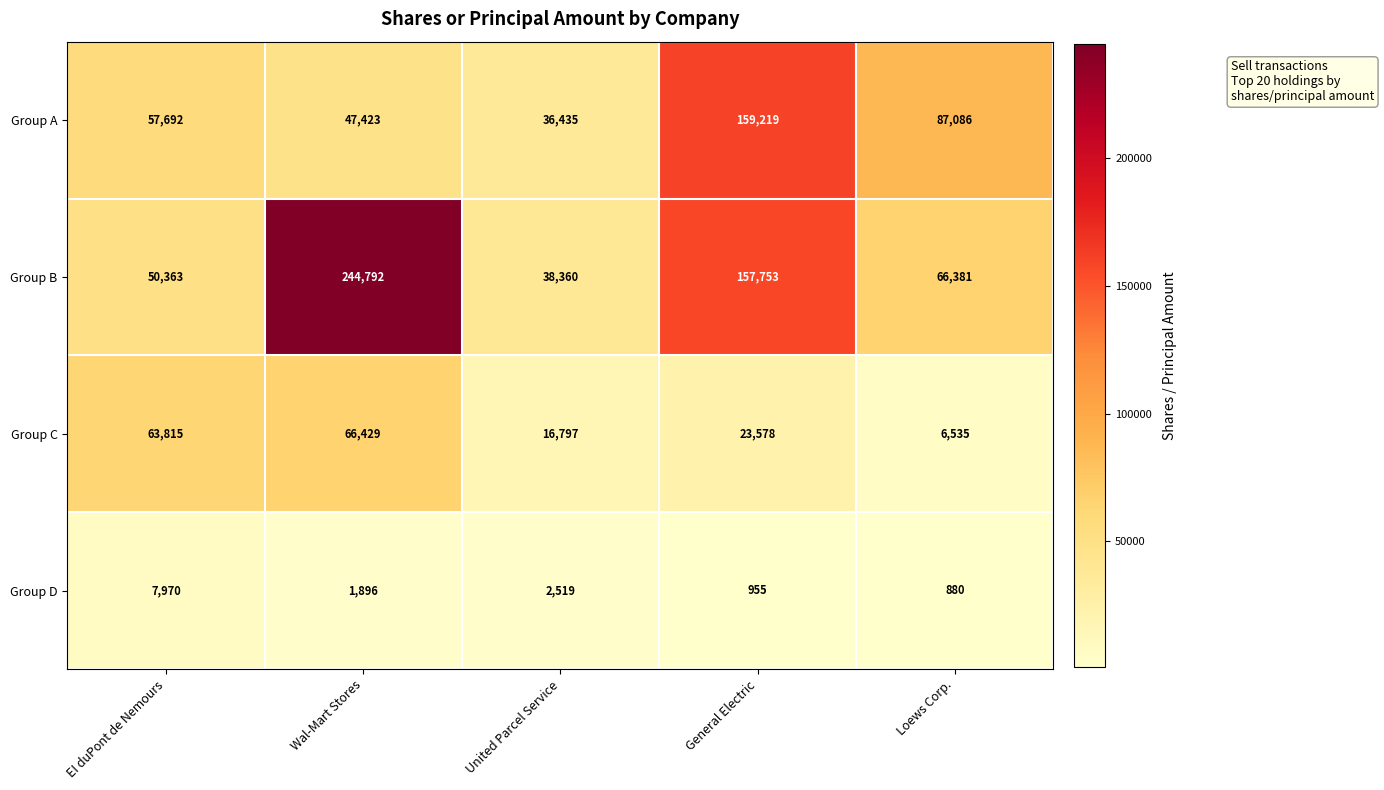

At which category does the chart reach its minimum across all series?

Loews Corp.